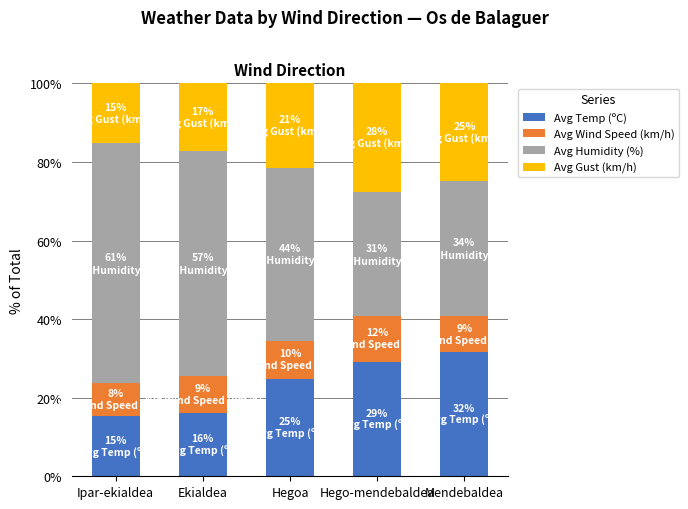

What is the difference between the Avg Temp (ºC) values at Ipar-ekialdea and Ekialdea?

0.7